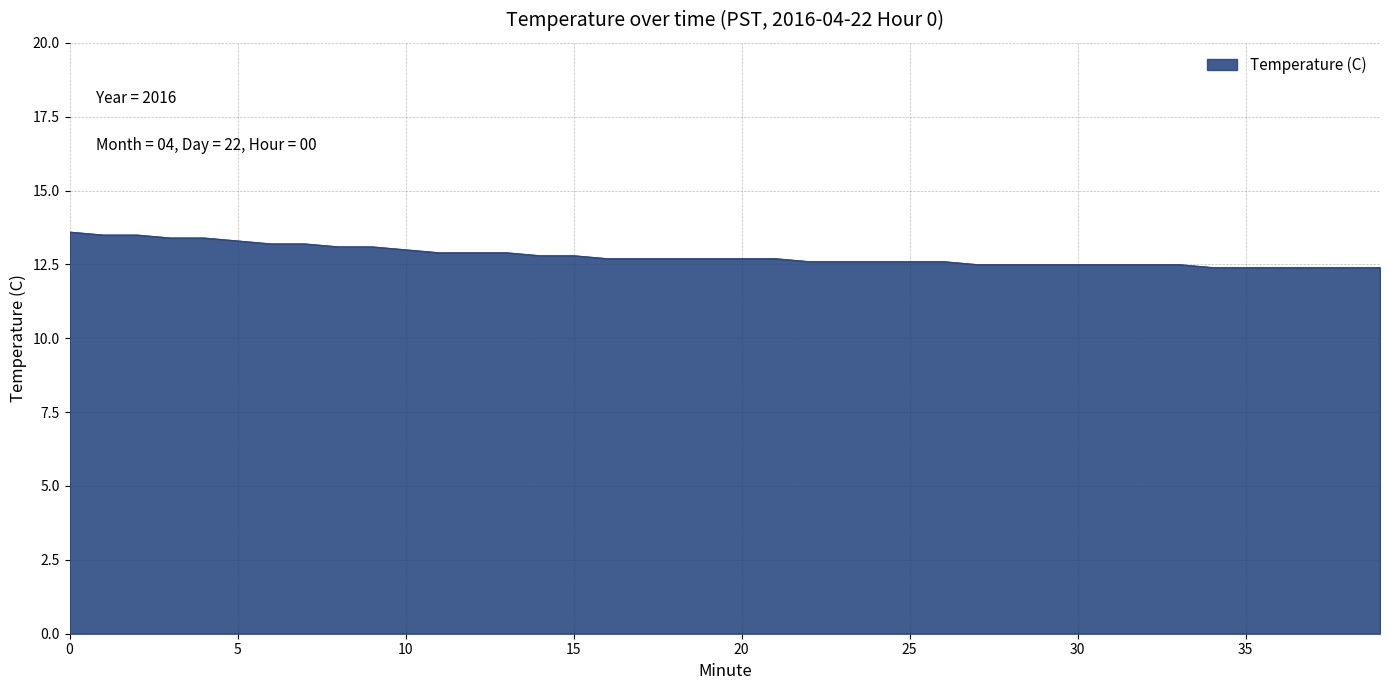

How many lines are shown in the chart?

1